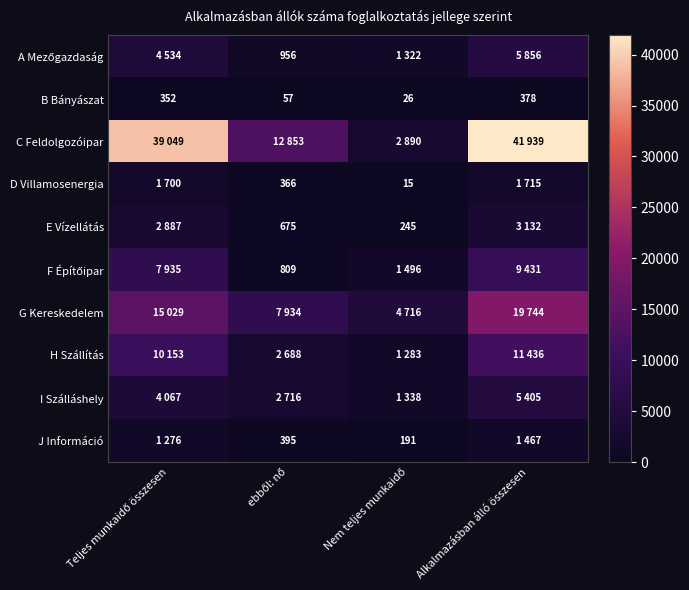

Which category has the highest value in the B Bányászat series?

Alkalmazásban álló összesen